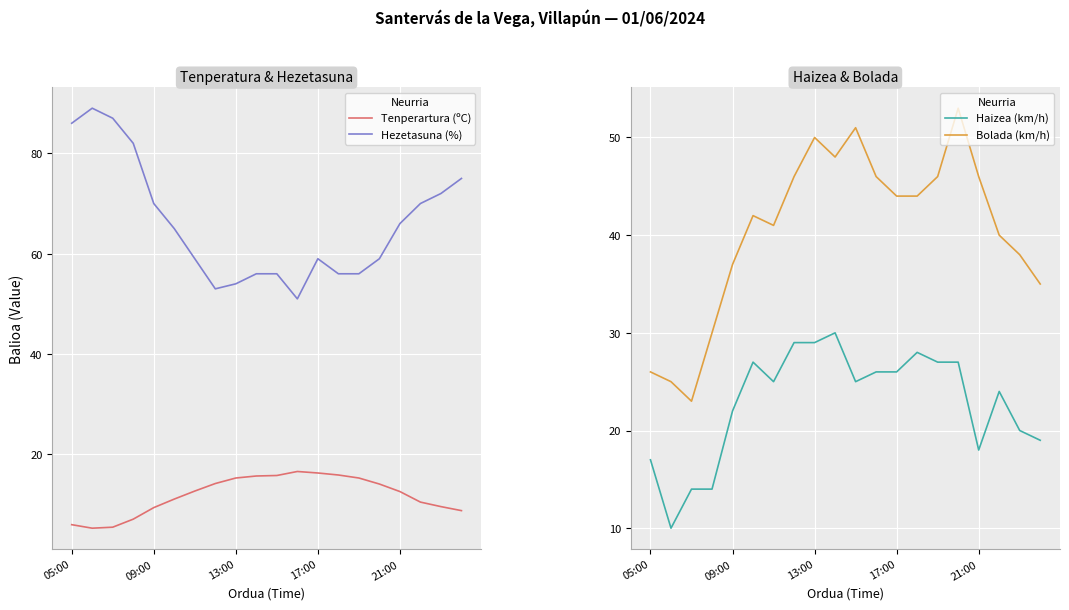

Is it true that Tenperartura (ºC) equals 9.4 at 09:00?

True